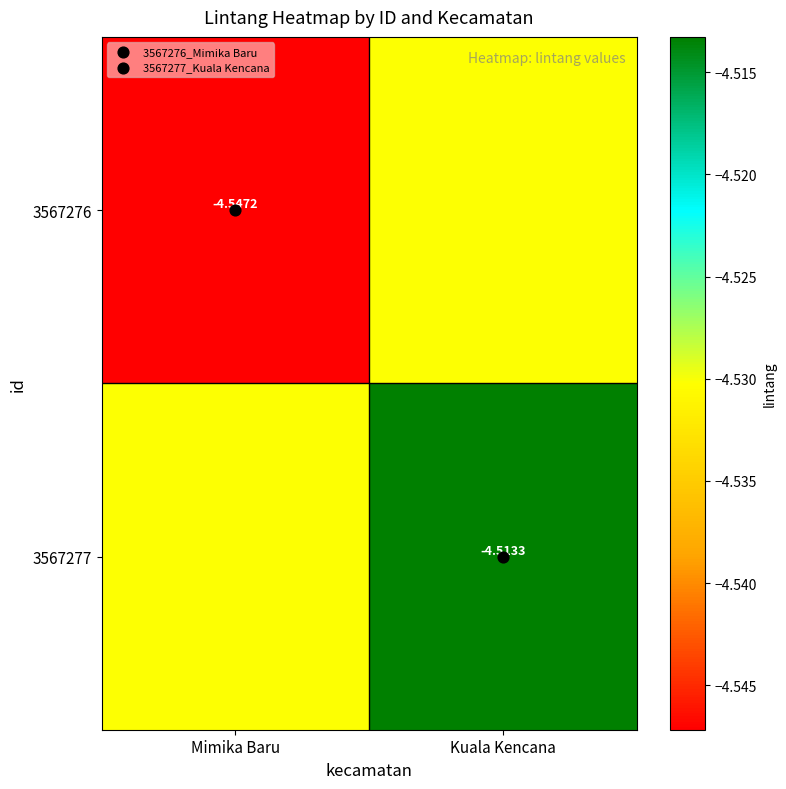

What is the total value across all series at Kuala Kencana?

-9.0